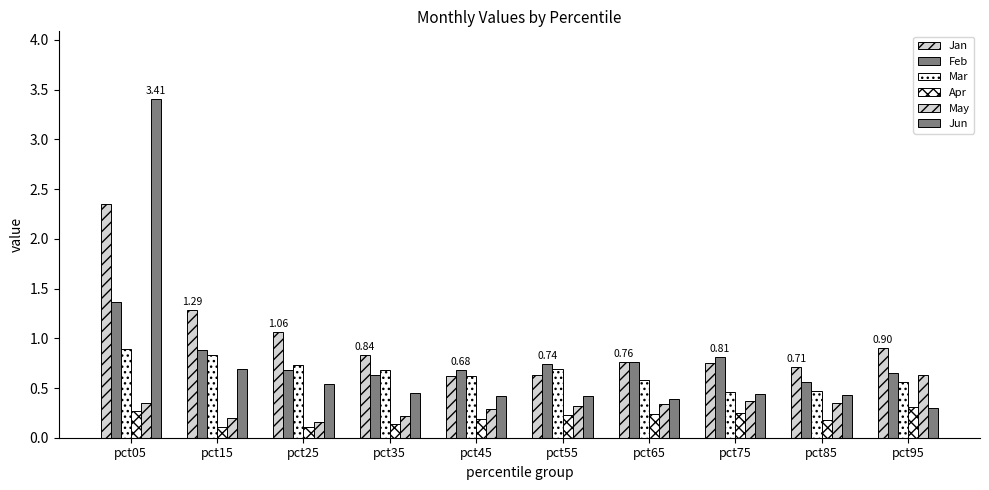

What is the approximate value of Jun at pct75?

0.4